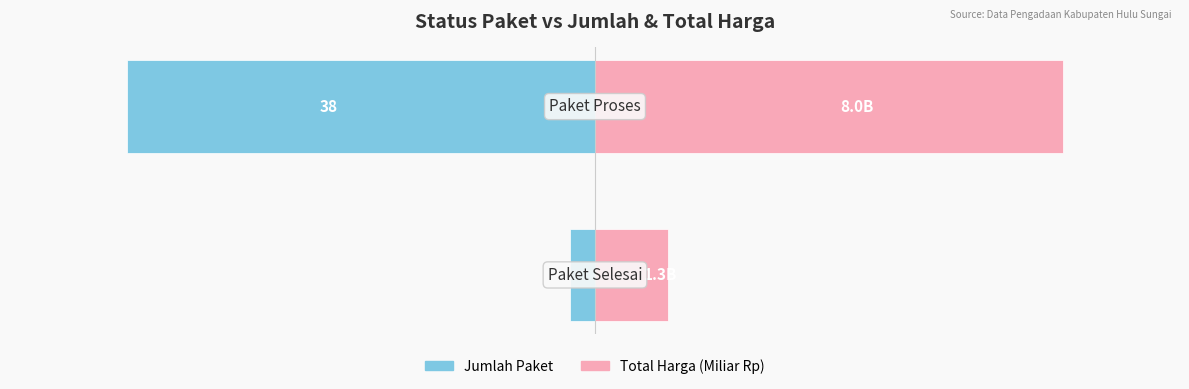

Does the chart contain stacked bars?

No